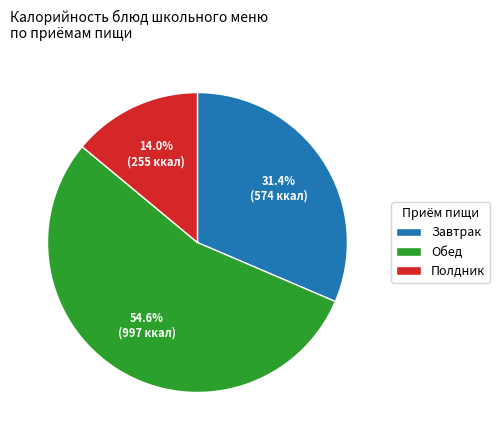

Rank the categories by value from lowest to highest.

Полдник, Завтрак, Обед